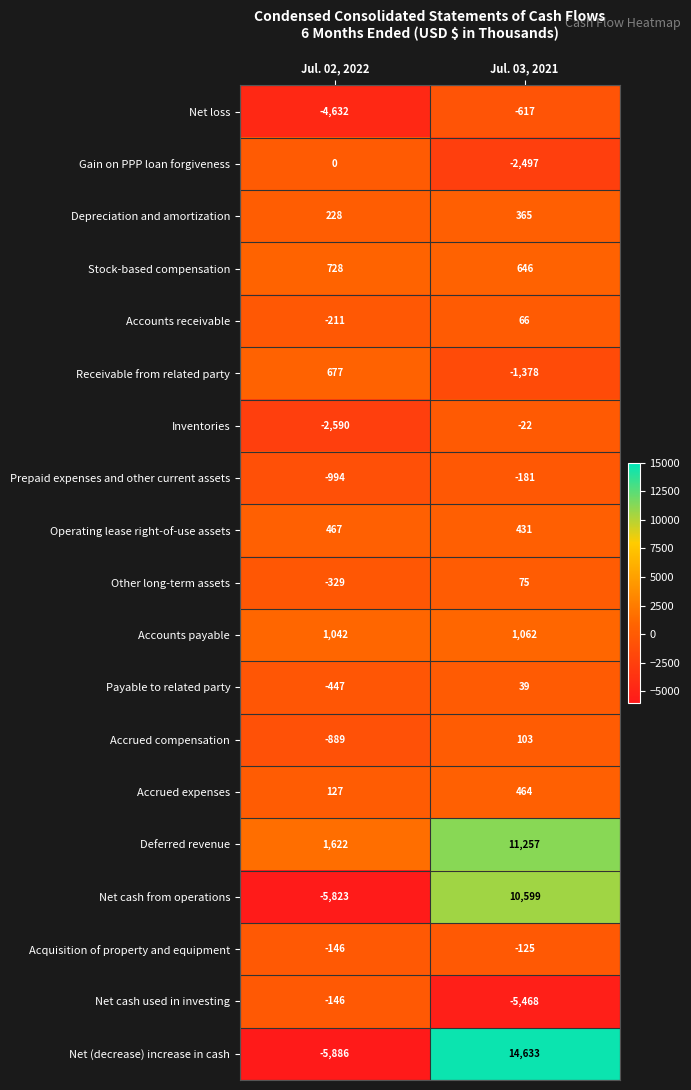

Count the number of categories in the chart.

2